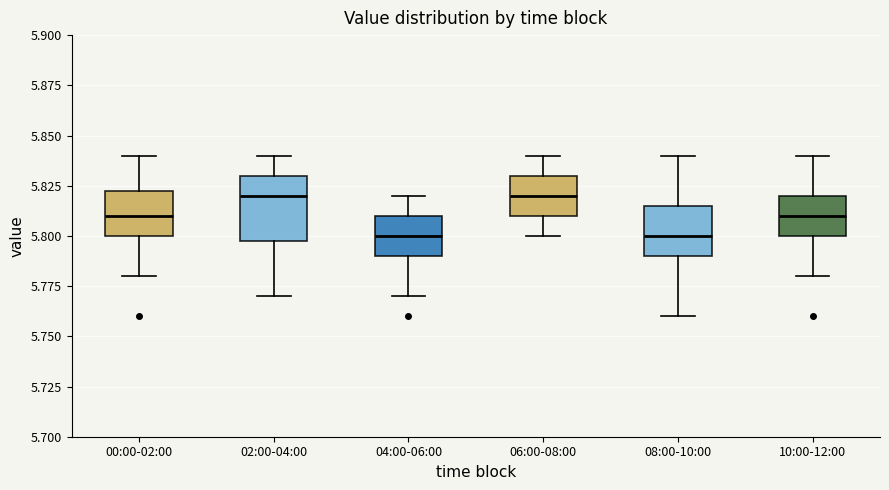

Where does the lower whisker of the box for 00:00-02:00 end on the y-axis? The values are not printed on the chart, so give them approximately, as read against the axis.

5.780